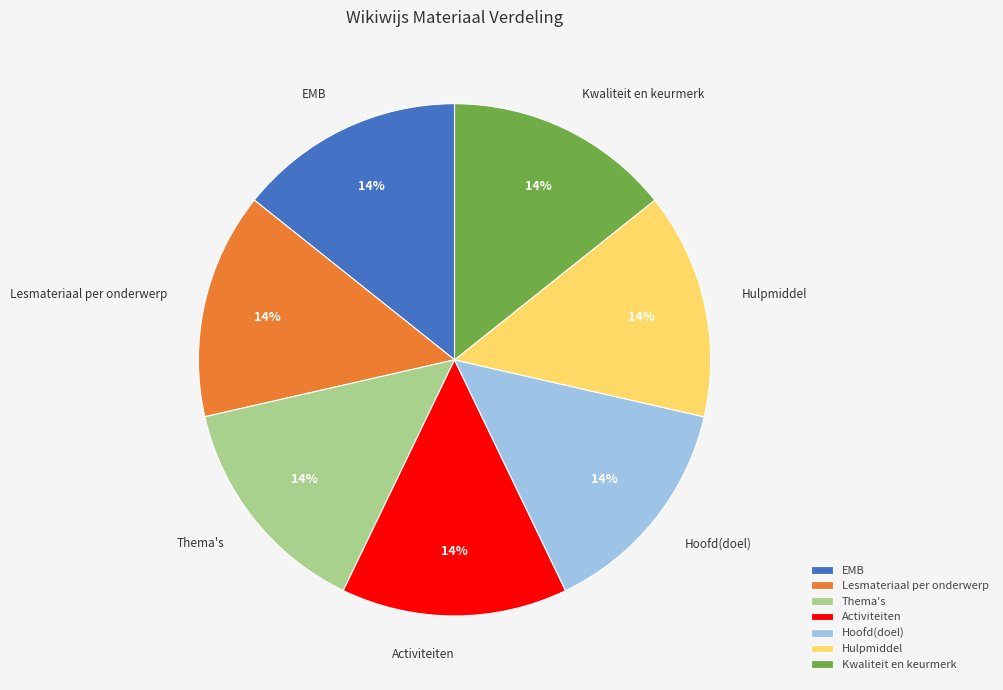

Approximately how many times larger is the value at EMB compared to Hulpmiddel?

1.0